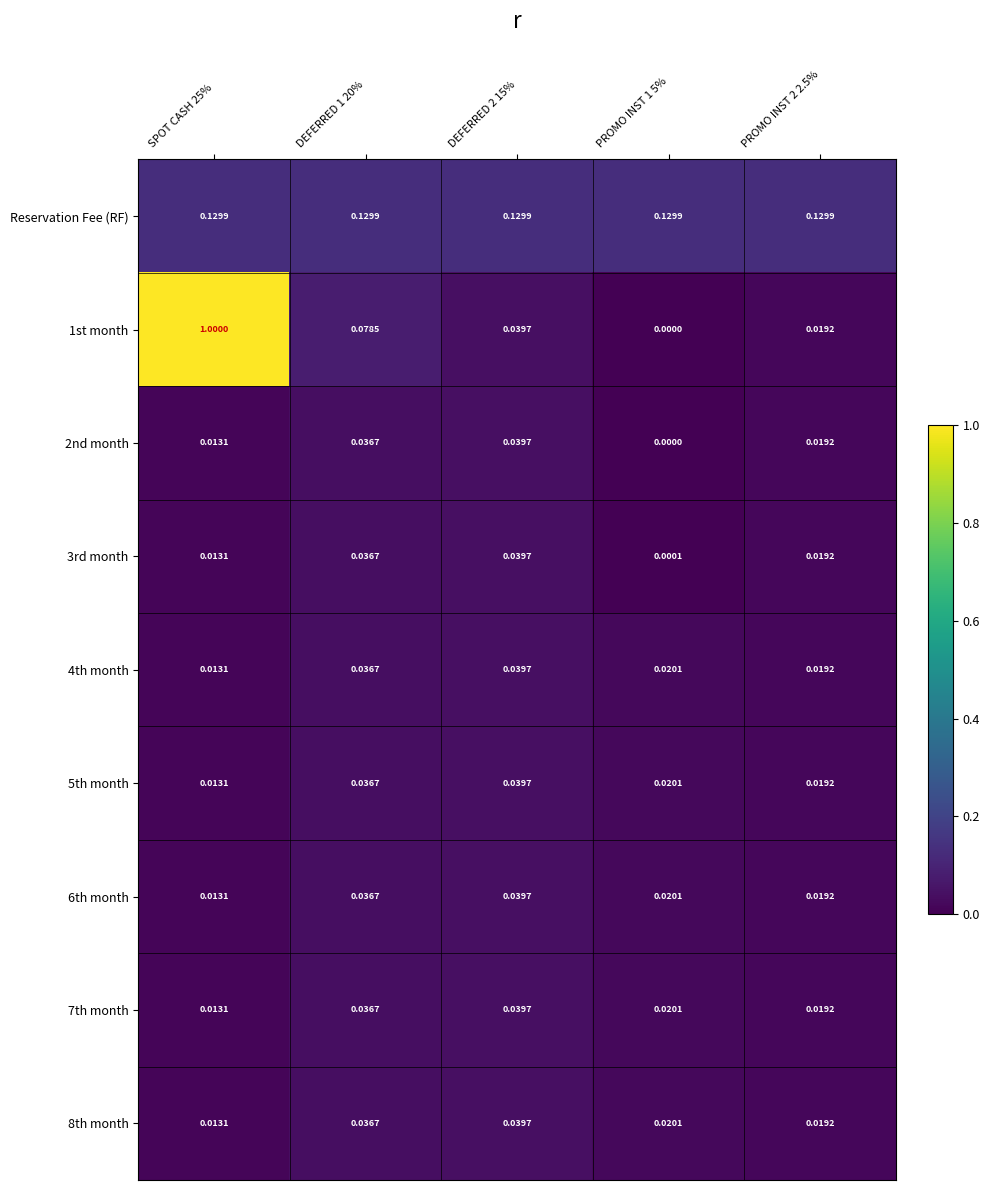

Is the value of 6th month at DEFERRED 2 15% greater than the value of 7th month at DEFERRED 1 20%?

Yes